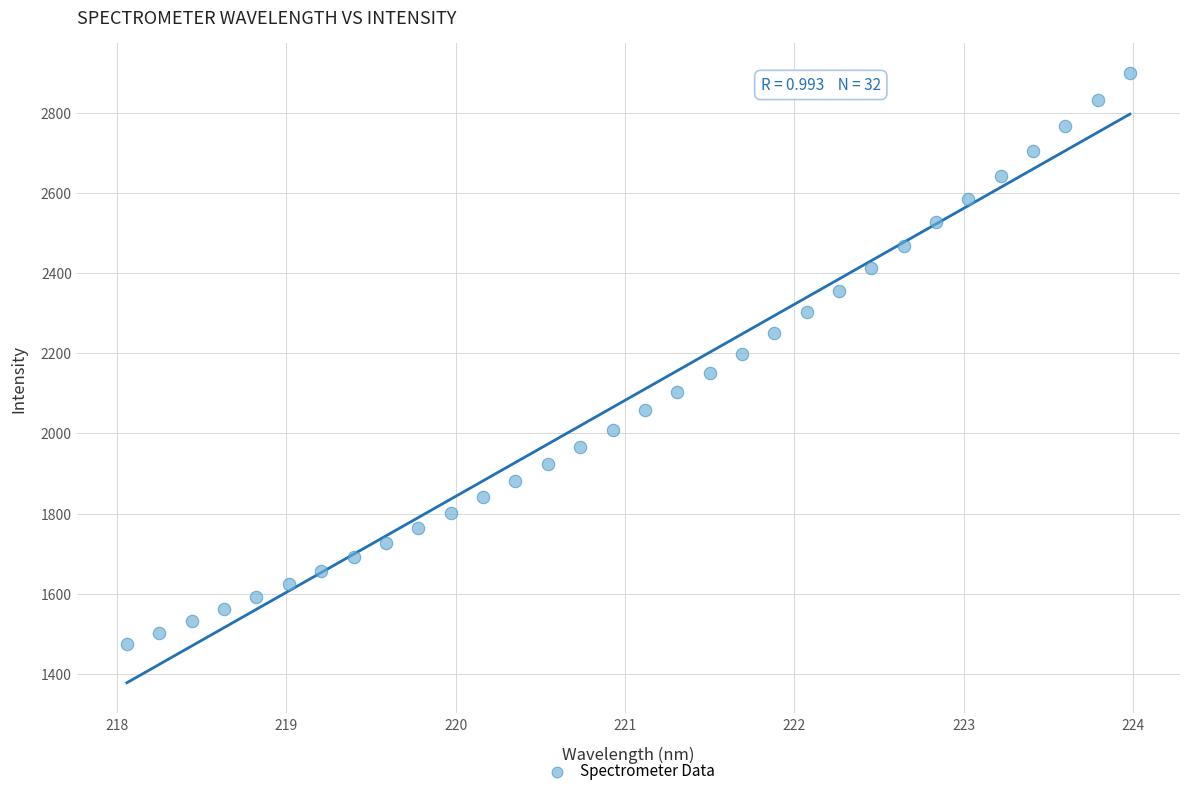

What is the range of X values (max minus min)?

5.9